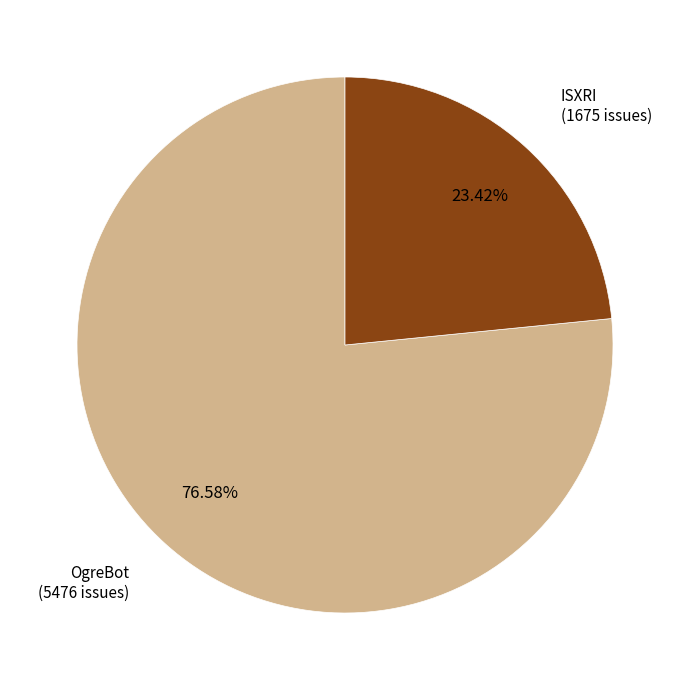

Is there a majority slice in this chart?

Yes